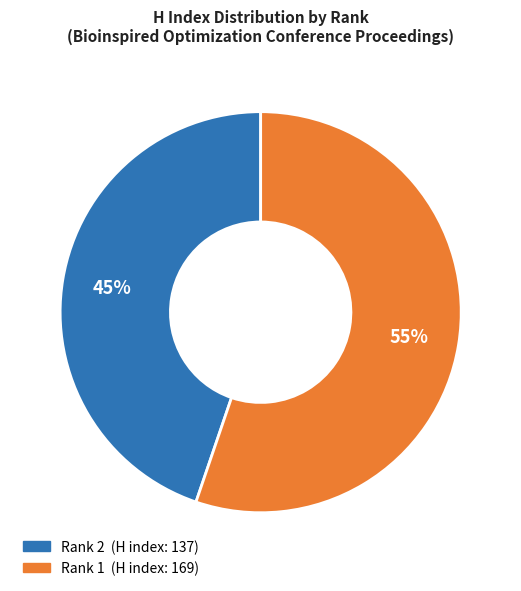

What is the largest slice in the pie chart?

Rank 1